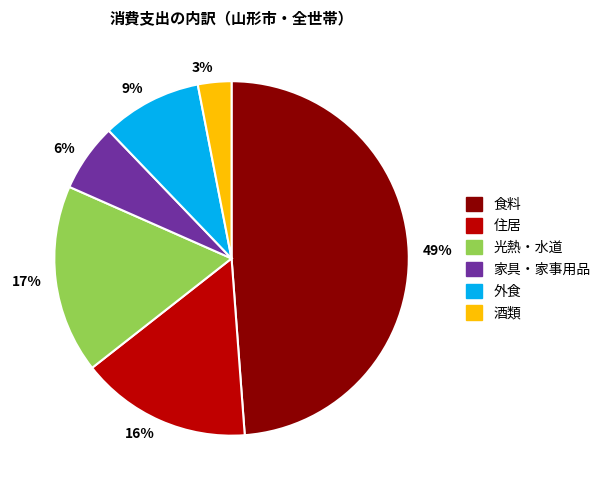

Count the number of slices in the pie.

6